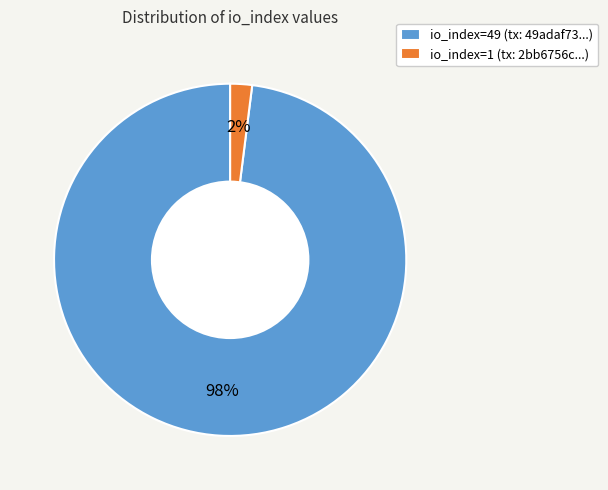

Between io_index=49 (tx: 49adaf73...) and io_index=1 (tx: 2bb6756c...), which is larger?

io_index=49 (tx: 49adaf73...)